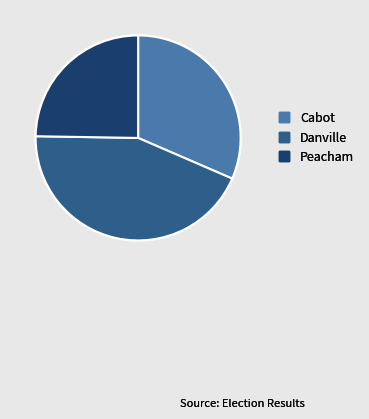

Which slice is the largest?

Danville